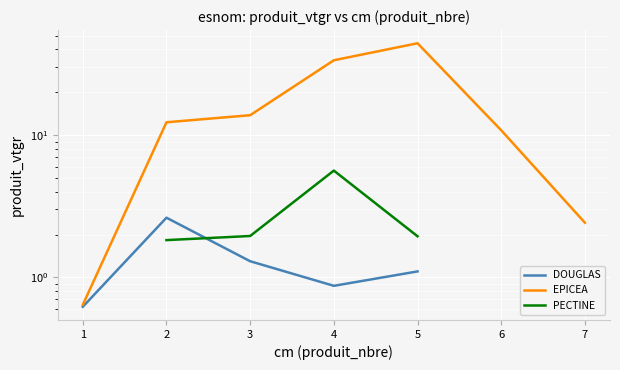

At how many categories does at least one series exceed 1?

6